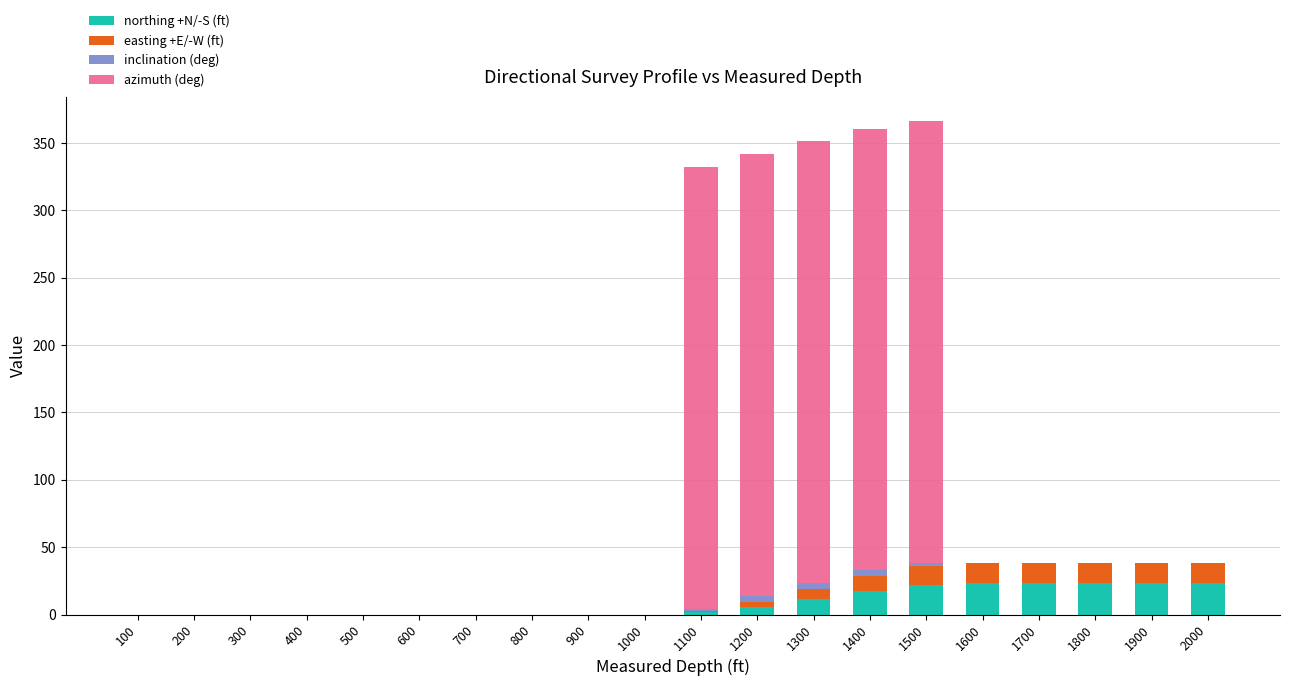

The northing +N/-S (ft) series shows 37.6 at 1900. True or false?

False